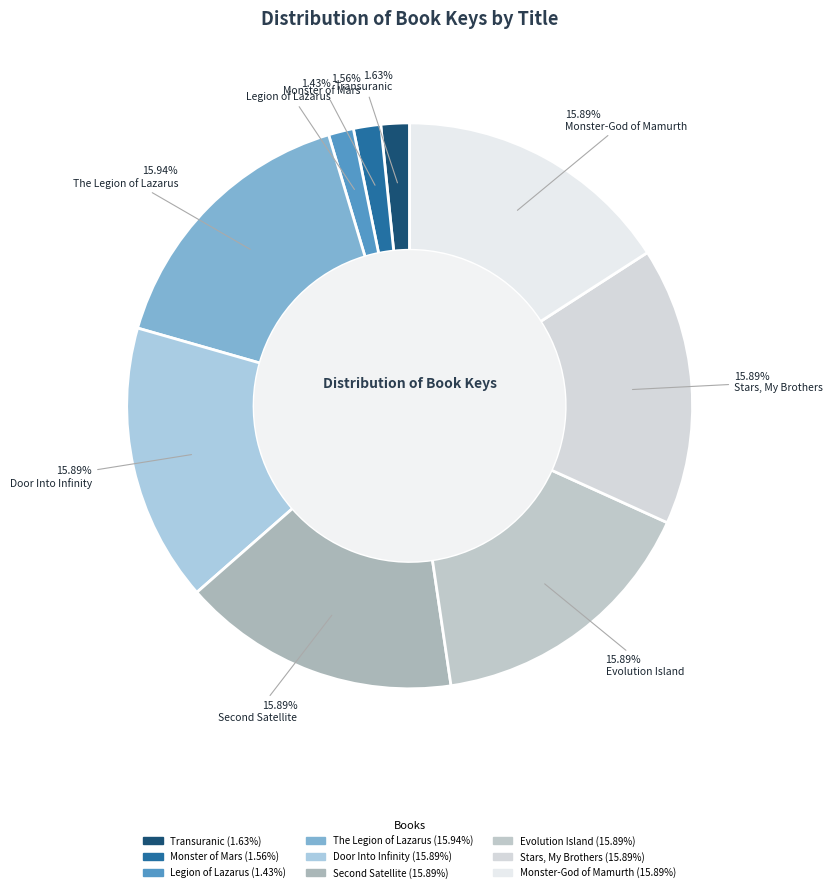

What is the smallest slice in the pie chart?

Legion of Lazarus